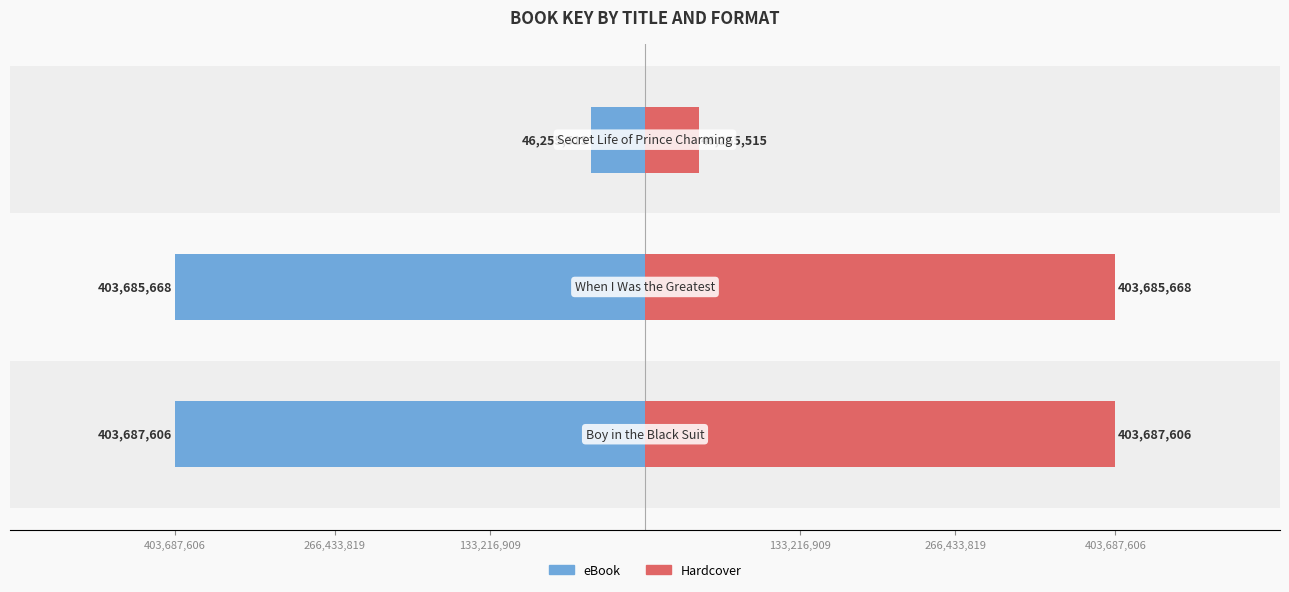

Are the bars grouped side by side (vs. stacked)?

Yes